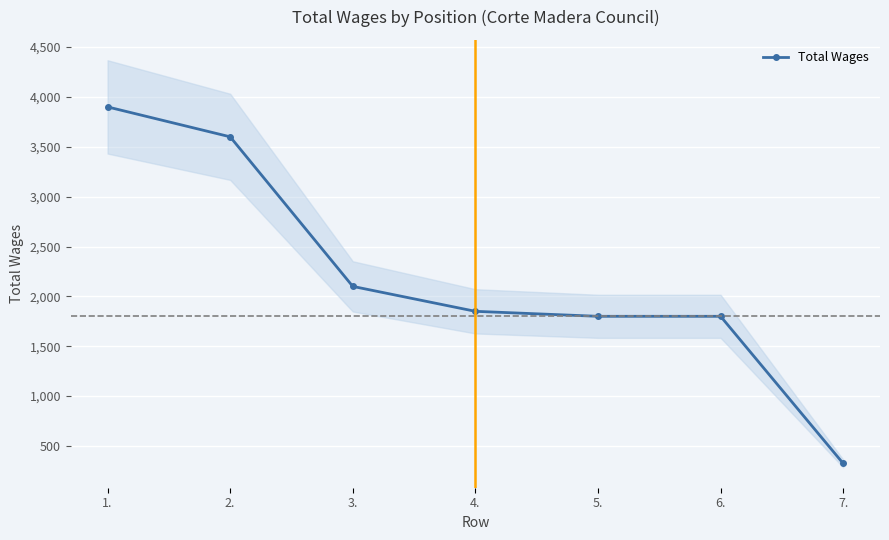

What is the minimum value shown in the chart?

324